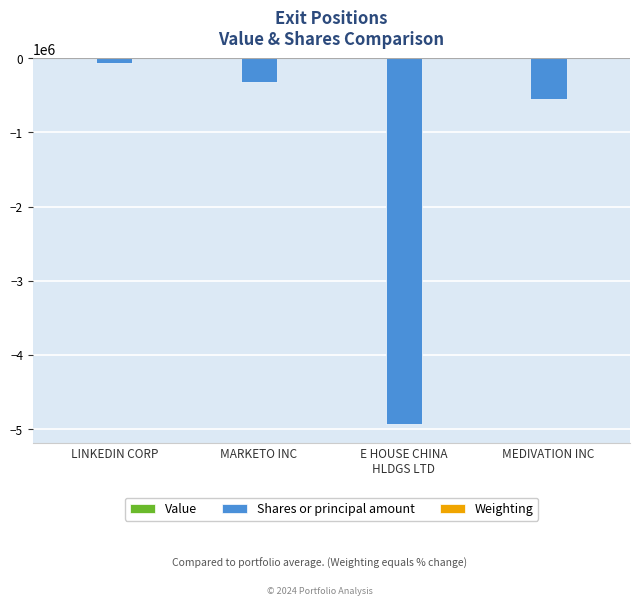

How many distinct data groups are displayed?

2